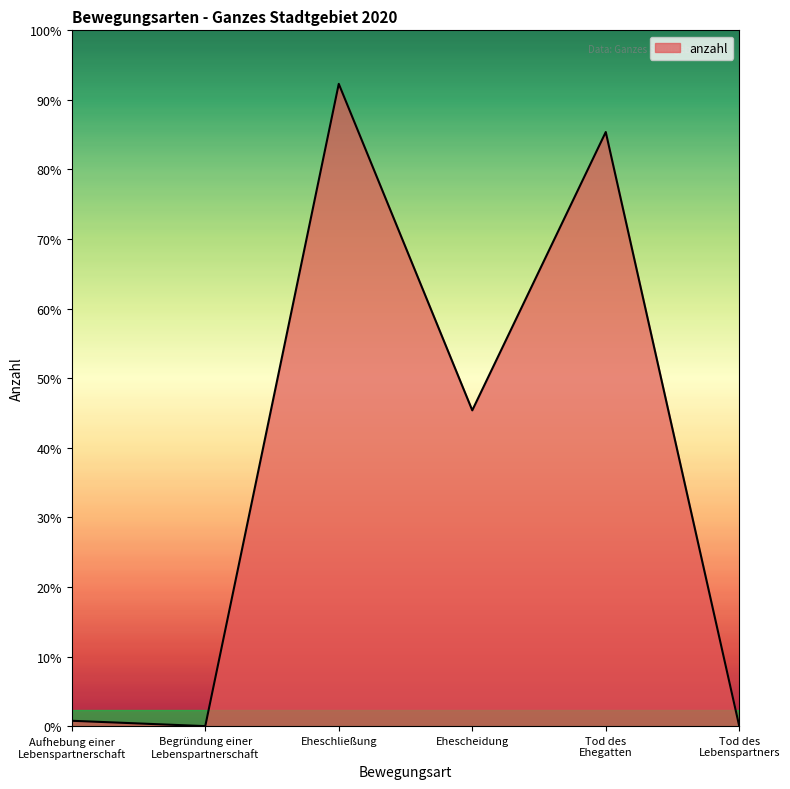

Is this an area chart (filled region under the line)?

Yes